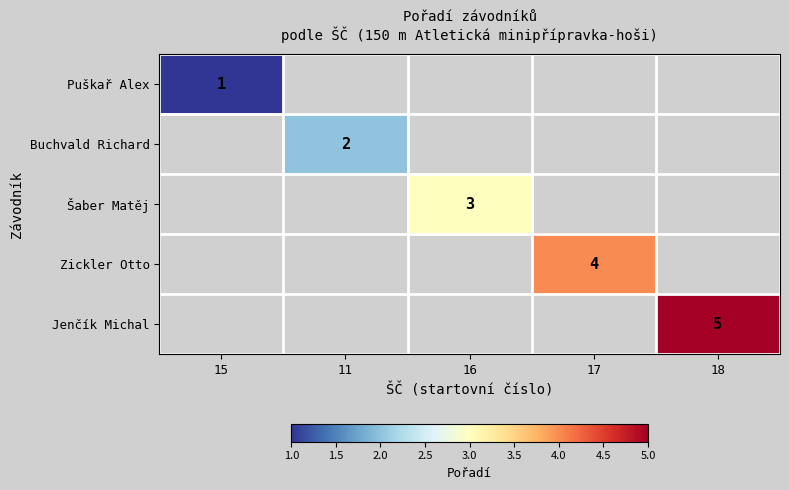

How many distinct data groups are displayed?

5